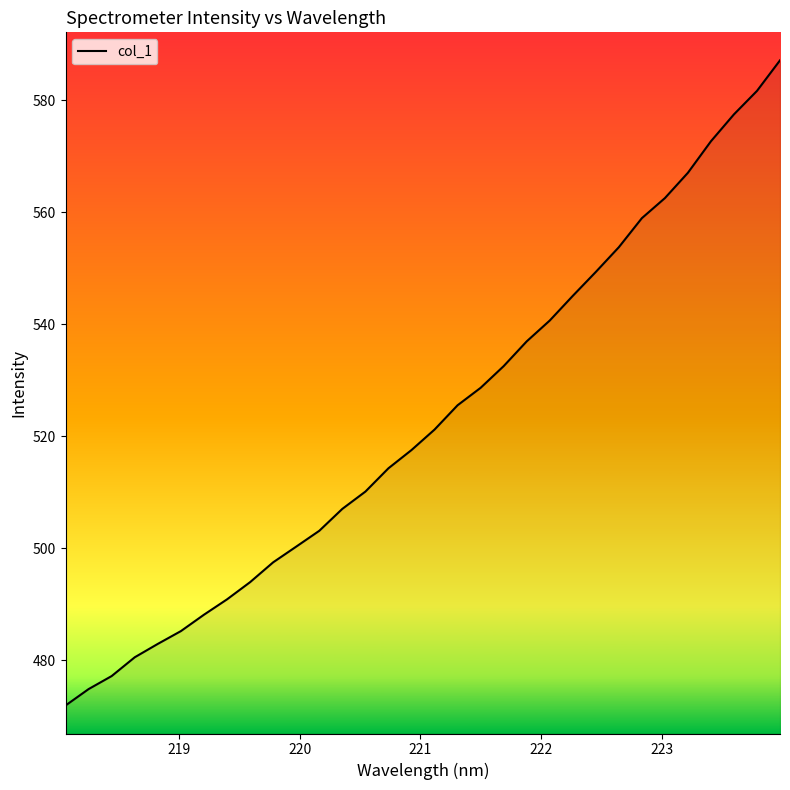

What is the difference between the maximum and minimum values?

115.2